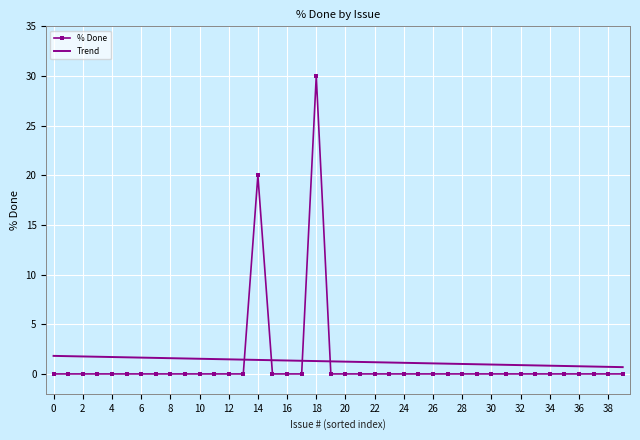

True or false: % Done and Trend intersect in this chart.

True